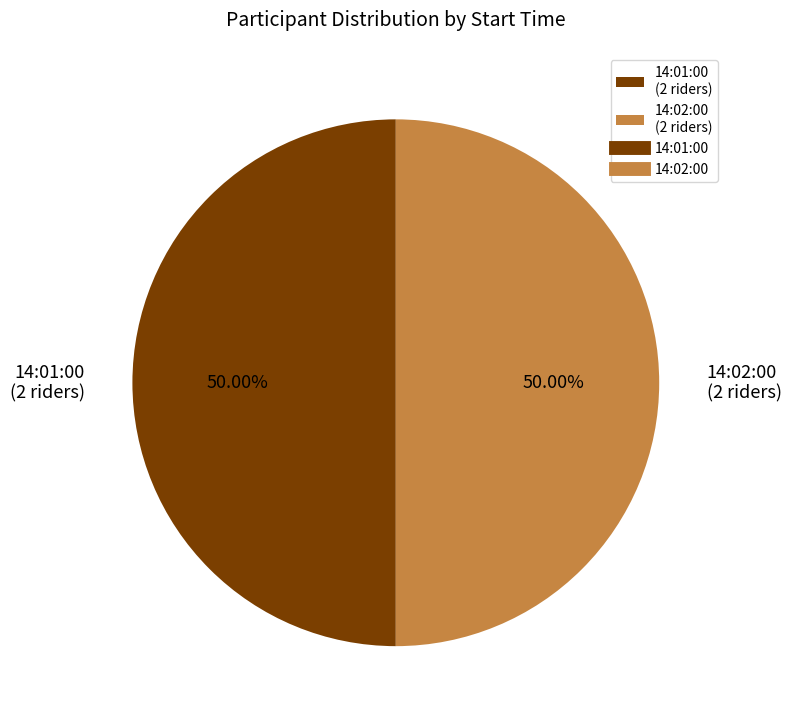

Approximately how many times larger is the value at 14:02:00 (2 riders) compared to 14:01:00 (2 riders)?

1.0